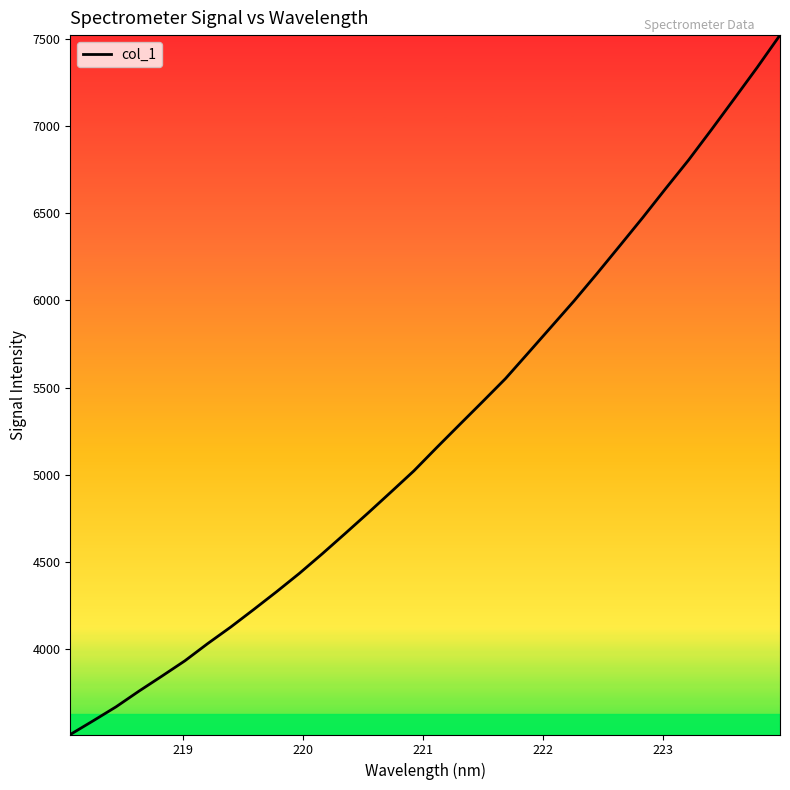

What is the smallest value displayed?

3508.9